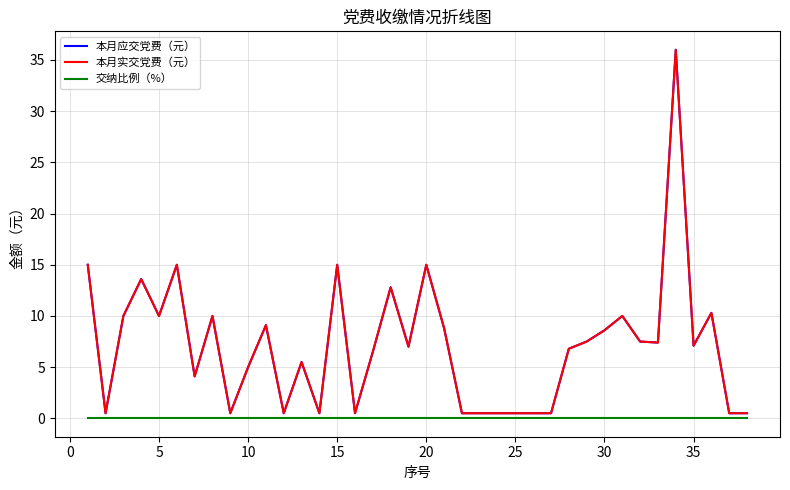

Is this an area chart (filled region under the line)?

No